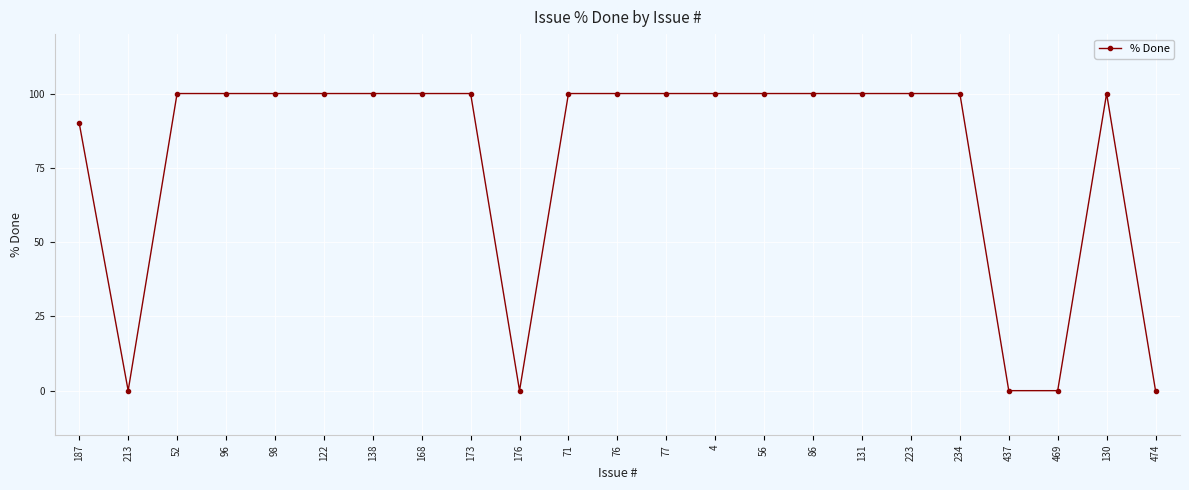

How many categories are shown in the chart?

23